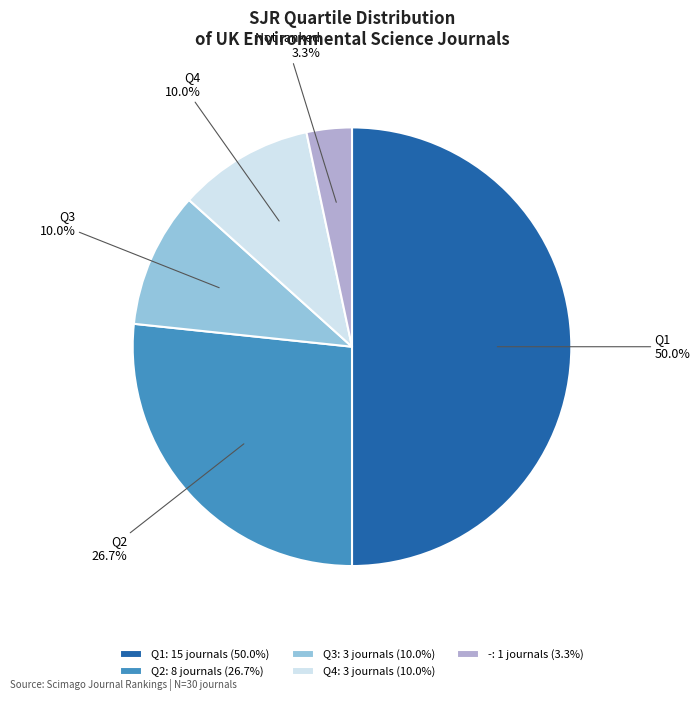

Is it true that Q2 is 32% of the pie?

False